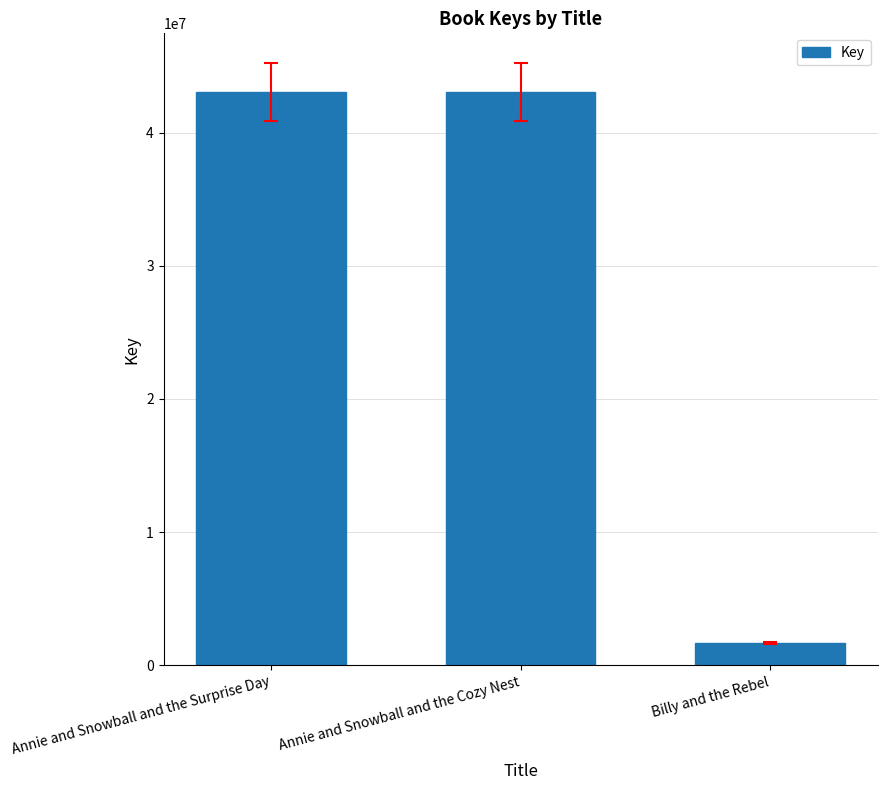

At which label does the data first exceed 43034697?

Annie and Snowball and the Surprise Day